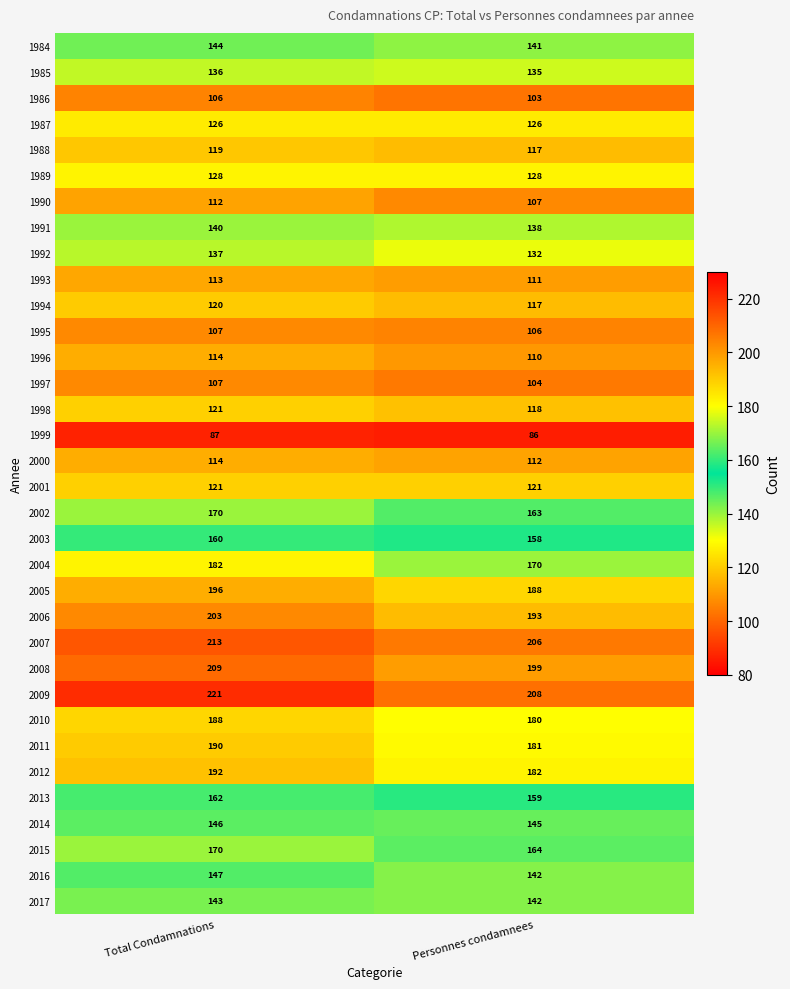

How many data points does each series have?

2